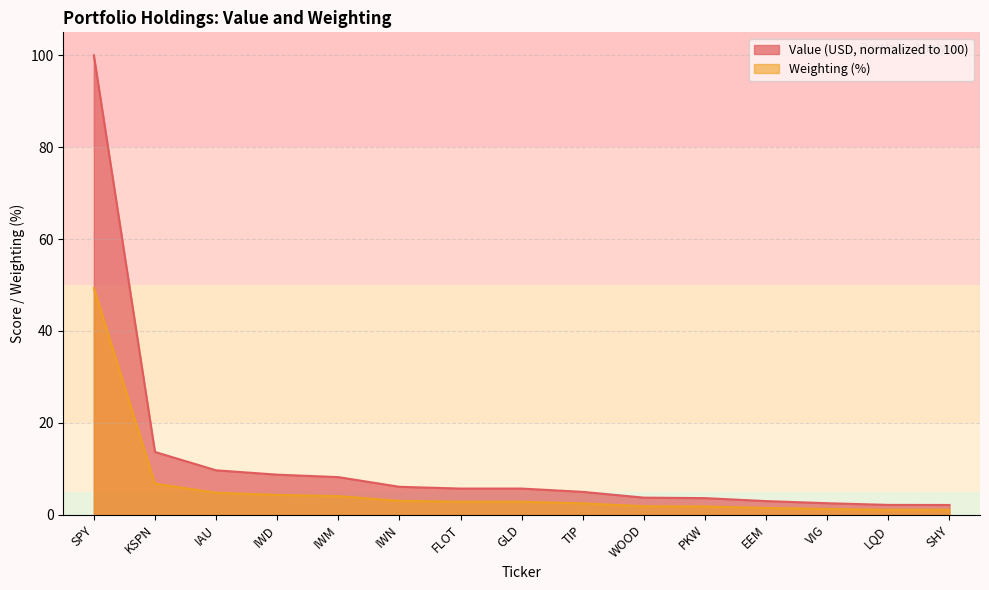

Reading left to right, what are all the values shown in this chart?

Value (USD): SPY=100.0	KSPN=13.6	IAU=9.6	IWD=8.7	IWM=8.2	IWN=6.0	FLOT=5.7	GLD=5.7	TIP=4.9	WOOD=3.7	PKW=3.6	EEM=2.9	VIG=2.5	LQD=2.1	SHY=2.1
Weighting: SPY=49.3	KSPN=6.7	IAU=4.8	IWD=4.3	IWM=4.0	IWN=3.0	FLOT=2.8	GLD=2.8	TIP=2.4	WOOD=1.8	PKW=1.8	EEM=1.4	VIG=1.2	LQD=1.0	SHY=1.0